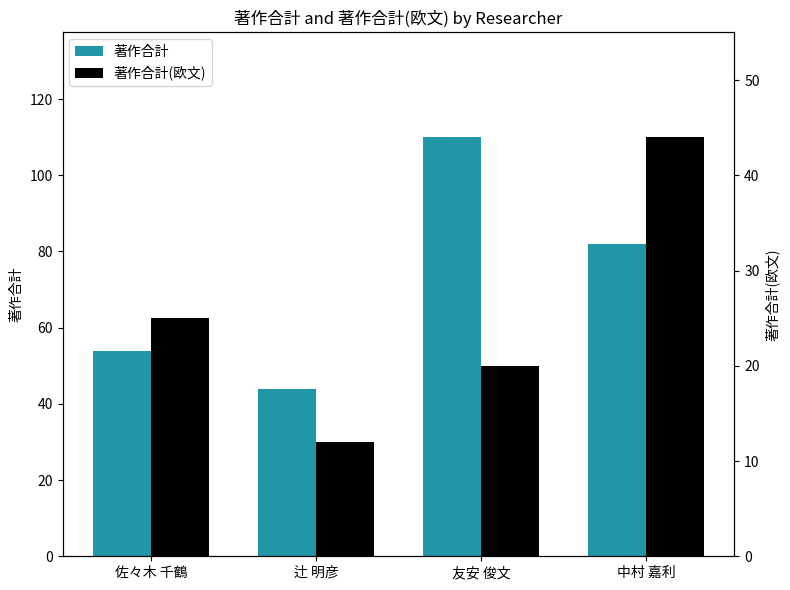

True or false: 著作合計 has a value of 110 at 友安 俊文.

True